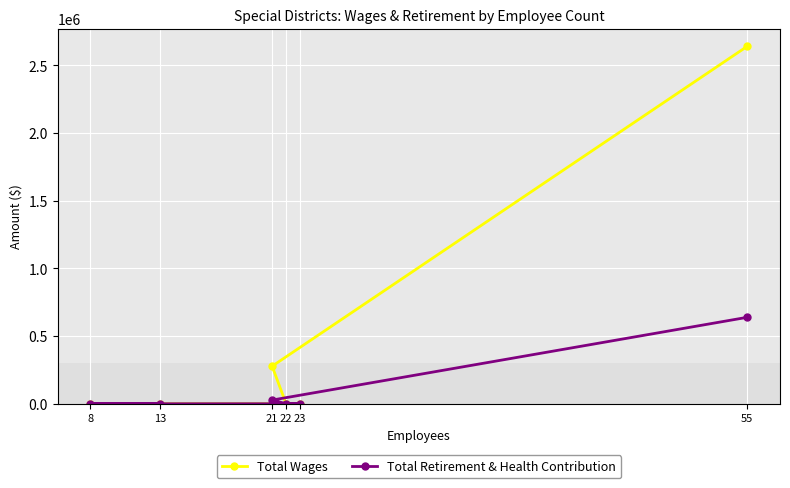

The Total Wages series shows -1523617 at 23. True or false?

False